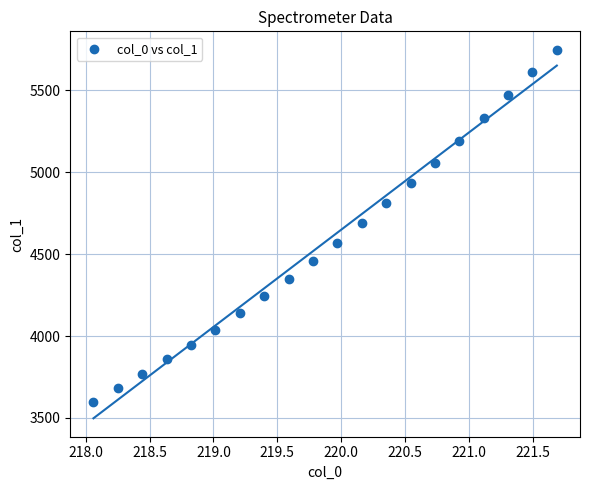

What is the range of X values (max minus min)?

3.6